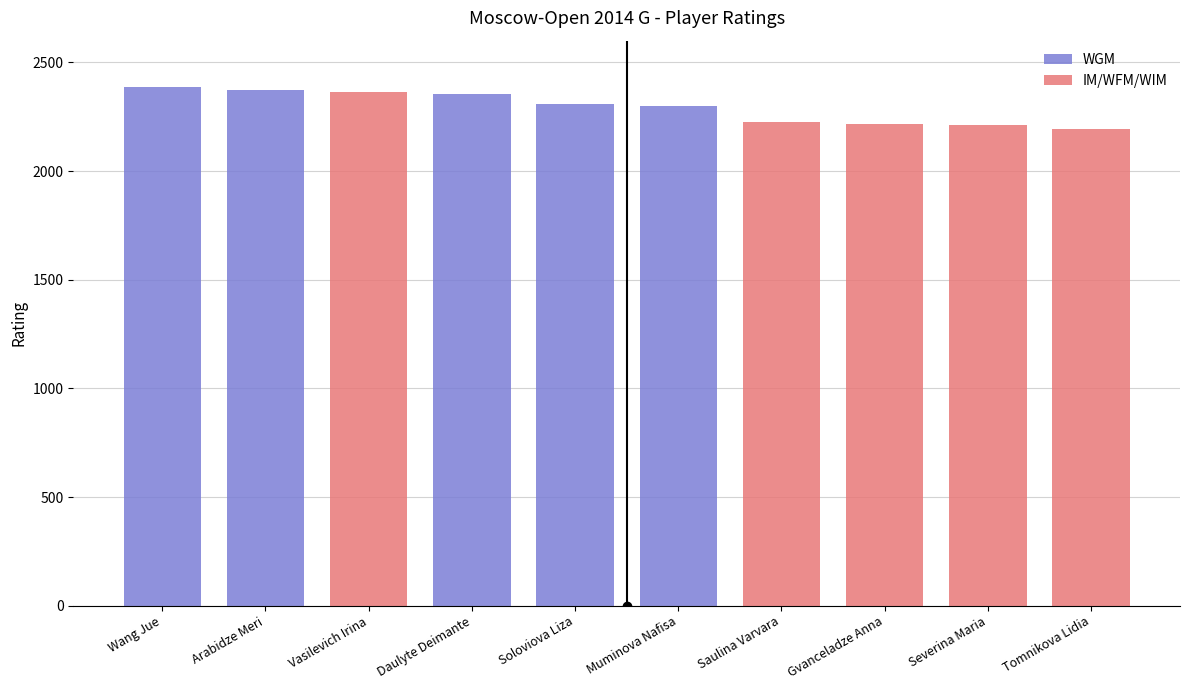

True or false: IM/WFM/WIM has a value of 0 at Soloviova Liza.

True